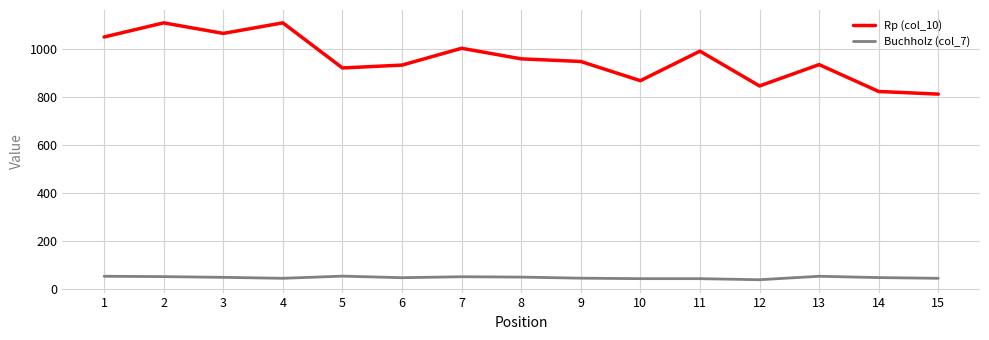

True or false: Rp (col_10) has a value of 1242.6 at 15.

False